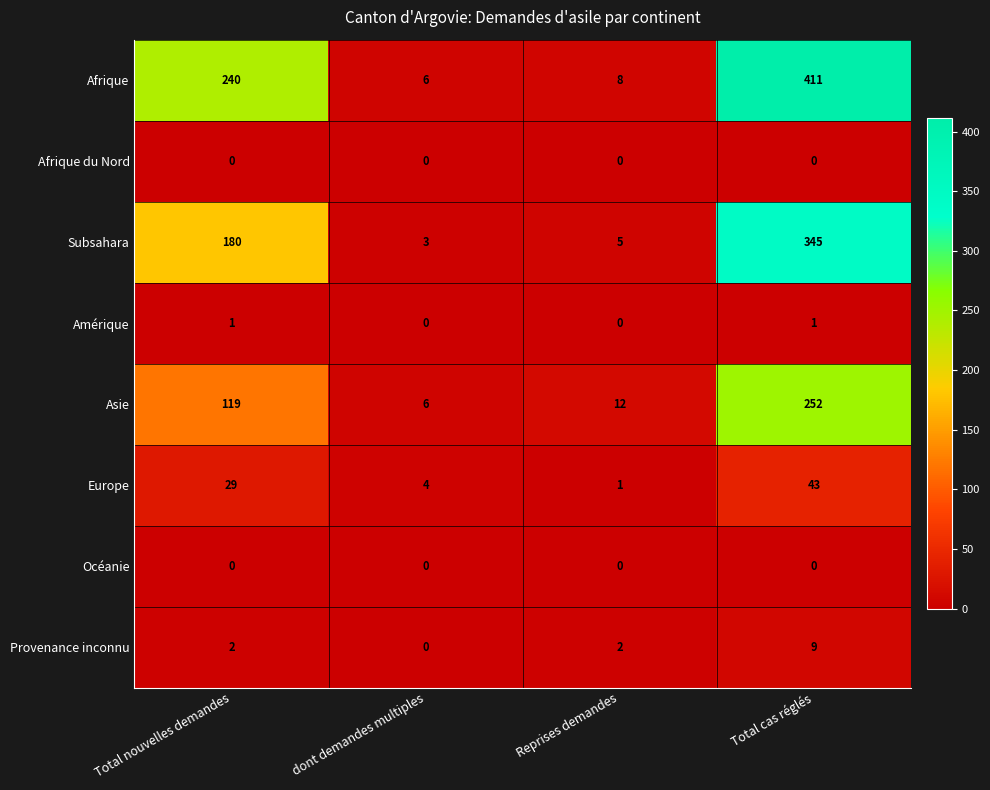

Count the Amérique values in the range 0 to 1.

4